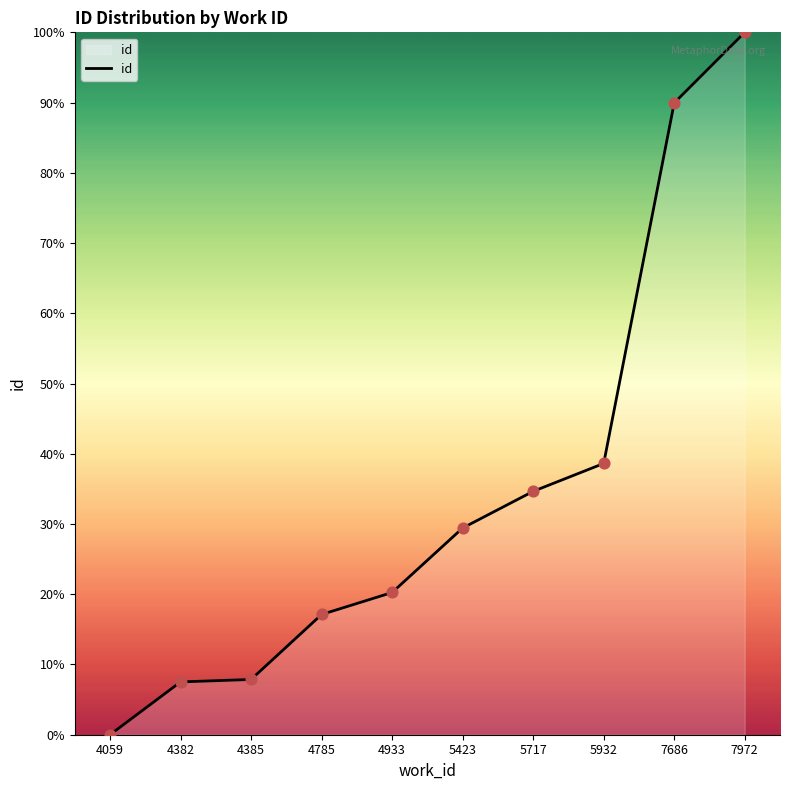

Is this an area chart (filled region under the line)?

Yes